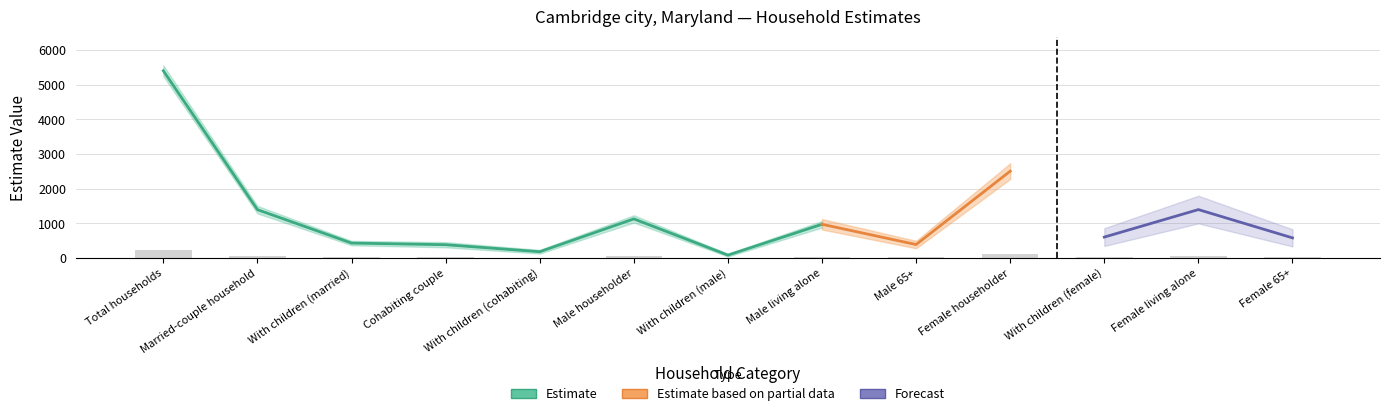

List the labels in order of value, largest first.

Total households, Female householder, Female living alone, Married-couple household, Male householder, Male living alone, With children (female), Female 65+, With children (married), Male 65+, Cohabiting couple, With children (cohabiting), With children (male)